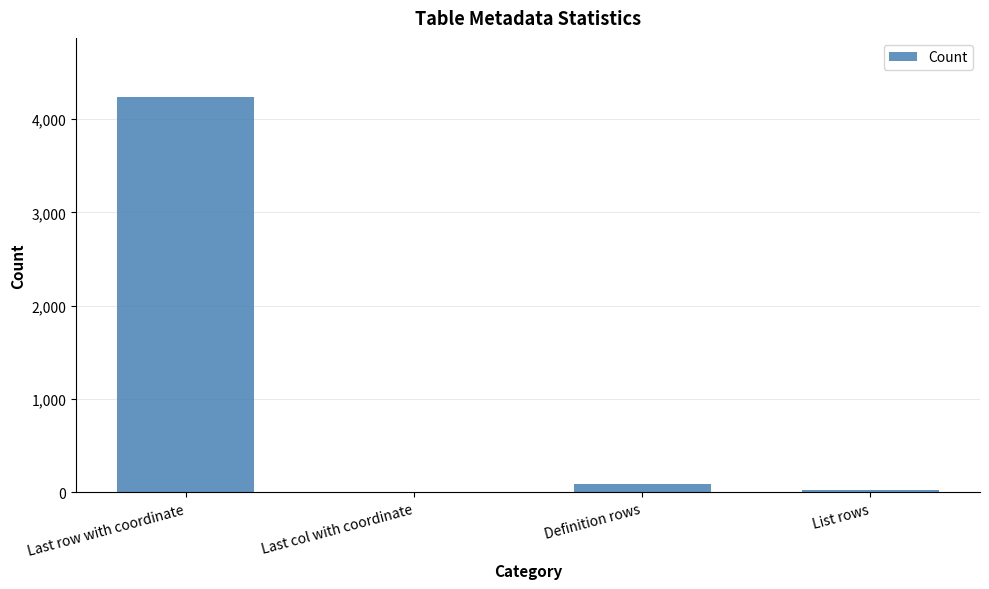

What is the sum of all values?

4351